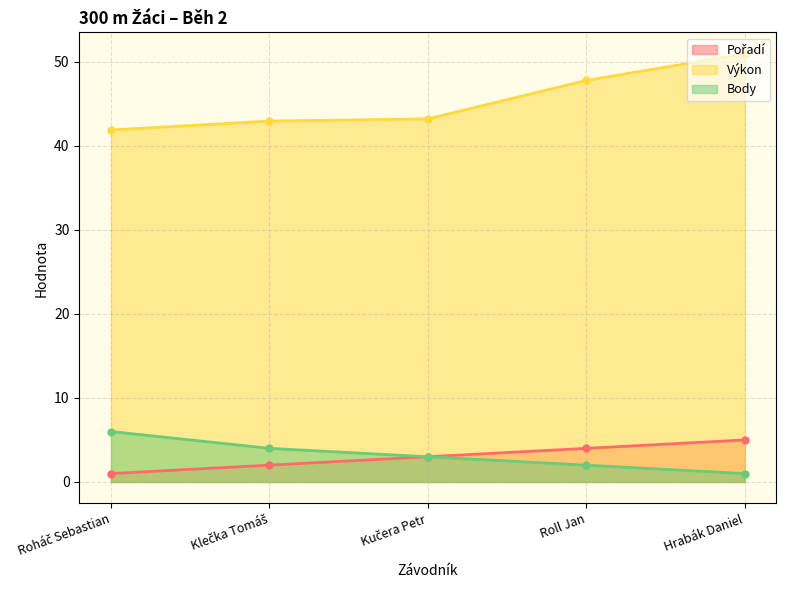

Rank the categories by Výkon value from highest to lowest.

Hrabák Daniel, Roll Jan, Kučera Petr, Klečka Tomáš, Roháč Sebastian